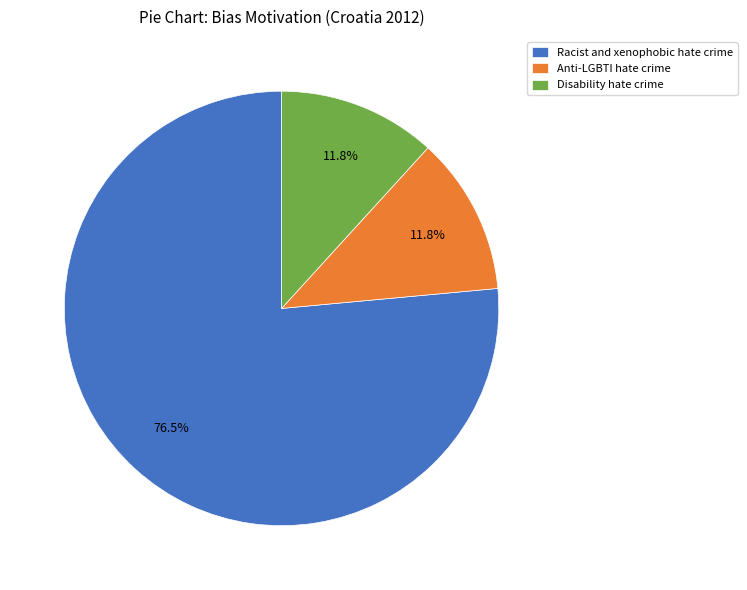

Which category has the biggest portion of the pie?

Racist and xenophobic hate crime